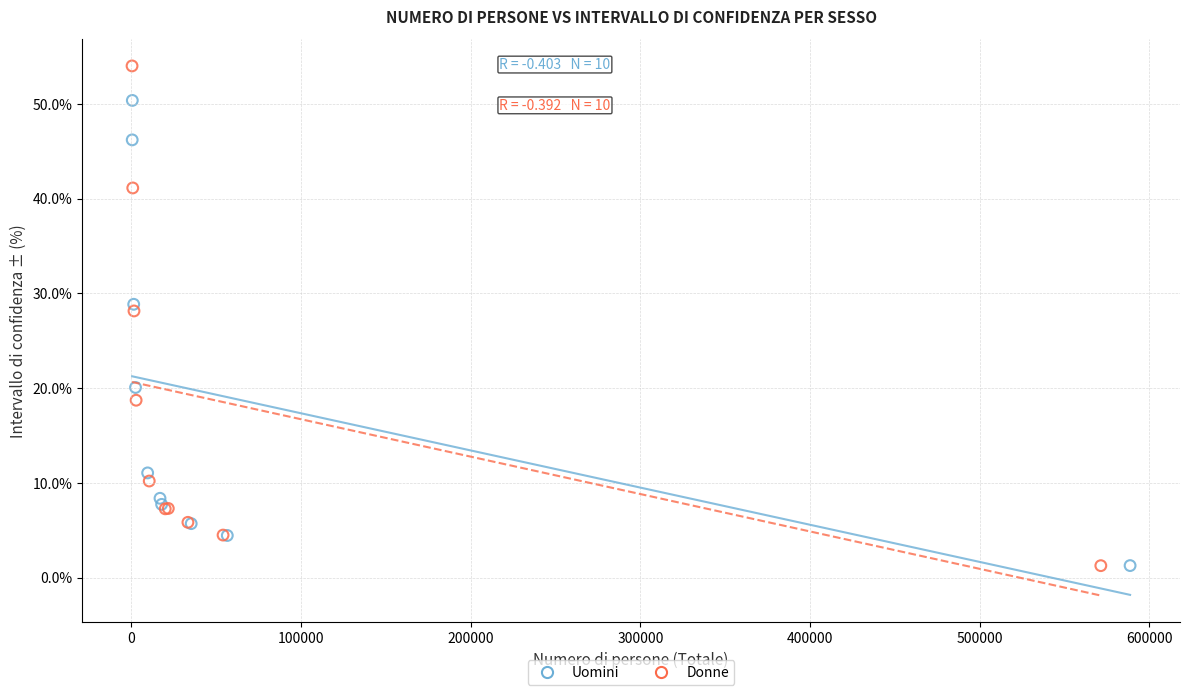

Which series contains the highest Y value?

Donne